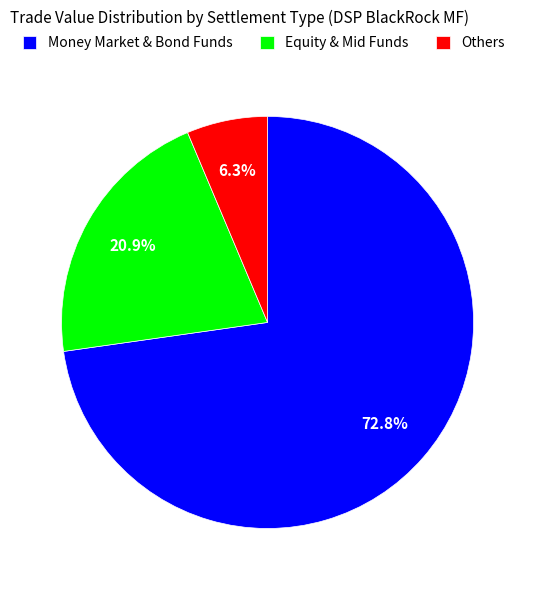

Combined, do Money Market & Bond Funds and Equity & Mid Funds account for over 50%?

Yes